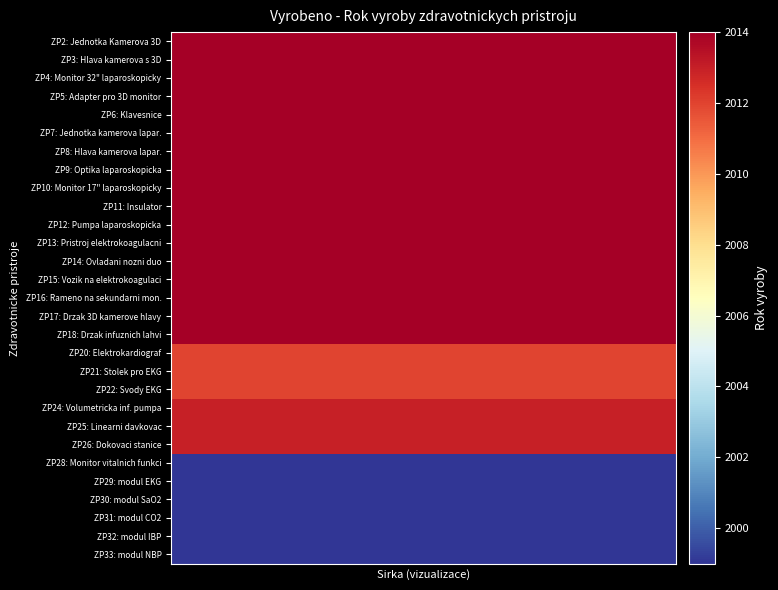

Reading left to right, what are all the values shown in this chart?

ZP2: Jednotka Kamerova 3D: 2014	2014	2014	2014	2014	2014	2014	2014	2014	2014	2014	2014	2014	2014	2014	2014	2014	2014	2014	2014	2014	2014	2014	2014	2014	2014	2014	2014	2014	2014
ZP3: Hlava kamerova s 3D: 2014	2014	2014	2014	2014	2014	2014	2014	2014	2014	2014	2014	2014	2014	2014	2014	2014	2014	2014	2014	2014	2014	2014	2014	2014	2014	2014	2014	2014	2014
ZP4: Monitor 32" laparoskopicky: 2014	2014	2014	2014	2014	2014	2014	2014	2014	2014	2014	2014	2014	2014	2014	2014	2014	2014	2014	2014	2014	2014	2014	2014	2014	2014	2014	2014	2014	2014
ZP5: Adapter pro 3D monitor: 2014	2014	2014	2014	2014	2014	2014	2014	2014	2014	2014	2014	2014	2014	2014	2014	2014	2014	2014	2014	2014	2014	2014	2014	2014	2014	2014	2014	2014	2014
ZP6: Klavesnice: 2014	2014	2014	2014	2014	2014	2014	2014	2014	2014	2014	2014	2014	2014	2014	2014	2014	2014	2014	2014	2014	2014	2014	2014	2014	2014	2014	2014	2014	2014
ZP7: Jednotka kamerova lapar.: 2014	2014	2014	2014	2014	2014	2014	2014	2014	2014	2014	2014	2014	2014	2014	2014	2014	2014	2014	2014	2014	2014	2014	2014	2014	2014	2014	2014	2014	2014
ZP8: Hlava kamerova lapar.: 2014	2014	2014	2014	2014	2014	2014	2014	2014	2014	2014	2014	2014	2014	2014	2014	2014	2014	2014	2014	2014	2014	2014	2014	2014	2014	2014	2014	2014	2014
ZP9: Optika laparoskopicka: 2014	2014	2014	2014	2014	2014	2014	2014	2014	2014	2014	2014	2014	2014	2014	2014	2014	2014	2014	2014	2014	2014	2014	2014	2014	2014	2014	2014	2014	2014
ZP10: Monitor 17" laparoskopicky: 2014	2014	2014	2014	2014	2014	2014	2014	2014	2014	2014	2014	2014	2014	2014	2014	2014	2014	2014	2014	2014	2014	2014	2014	2014	2014	2014	2014	2014	2014
ZP11: Insulator: 2014	2014	2014	2014	2014	2014	2014	2014	2014	2014	2014	2014	2014	2014	2014	2014	2014	2014	2014	2014	2014	2014	2014	2014	2014	2014	2014	2014	2014	2014
ZP12: Pumpa laparoskopicka: 2014	2014	2014	2014	2014	2014	2014	2014	2014	2014	2014	2014	2014	2014	2014	2014	2014	2014	2014	2014	2014	2014	2014	2014	2014	2014	2014	2014	2014	2014
ZP13: Pristroj elektrokoagulacni: 2014	2014	2014	2014	2014	2014	2014	2014	2014	2014	2014	2014	2014	2014	2014	2014	2014	2014	2014	2014	2014	2014	2014	2014	2014	2014	2014	2014	2014	2014
ZP14: Ovladani nozni duo: 2014	2014	2014	2014	2014	2014	2014	2014	2014	2014	2014	2014	2014	2014	2014	2014	2014	2014	2014	2014	2014	2014	2014	2014	2014	2014	2014	2014	2014	2014
ZP15: Vozik na elektrokoagulaci: 2014	2014	2014	2014	2014	2014	2014	2014	2014	2014	2014	2014	2014	2014	2014	2014	2014	2014	2014	2014	2014	2014	2014	2014	2014	2014	2014	2014	2014	2014
ZP16: Rameno na sekundarni mon.: 2014	2014	2014	2014	2014	2014	2014	2014	2014	2014	2014	2014	2014	2014	2014	2014	2014	2014	2014	2014	2014	2014	2014	2014	2014	2014	2014	2014	2014	2014
ZP17: Drzak 3D kamerove hlavy: 2014	2014	2014	2014	2014	2014	2014	2014	2014	2014	2014	2014	2014	2014	2014	2014	2014	2014	2014	2014	2014	2014	2014	2014	2014	2014	2014	2014	2014	2014
ZP18: Drzak infuznich lahvi: 2014	2014	2014	2014	2014	2014	2014	2014	2014	2014	2014	2014	2014	2014	2014	2014	2014	2014	2014	2014	2014	2014	2014	2014	2014	2014	2014	2014	2014	2014
ZP20: Elektrokardiograf: 2012	2012	2012	2012	2012	2012	2012	2012	2012	2012	2012	2012	2012	2012	2012	2012	2012	2012	2012	2012	2012	2012	2012	2012	2012	2012	2012	2012	2012	2012
ZP21: Stolek pro EKG: 2012	2012	2012	2012	2012	2012	2012	2012	2012	2012	2012	2012	2012	2012	2012	2012	2012	2012	2012	2012	2012	2012	2012	2012	2012	2012	2012	2012	2012	2012
ZP22: Svody EKG: 2012	2012	2012	2012	2012	2012	2012	2012	2012	2012	2012	2012	2012	2012	2012	2012	2012	2012	2012	2012	2012	2012	2012	2012	2012	2012	2012	2012	2012	2012
ZP24: Volumetricka inf. pumpa: 2013	2013	2013	2013	2013	2013	2013	2013	2013	2013	2013	2013	2013	2013	2013	2013	2013	2013	2013	2013	2013	2013	2013	2013	2013	2013	2013	2013	2013	2013
ZP25: Linearni davkovac: 2013	2013	2013	2013	2013	2013	2013	2013	2013	2013	2013	2013	2013	2013	2013	2013	2013	2013	2013	2013	2013	2013	2013	2013	2013	2013	2013	2013	2013	2013
ZP26: Dokovaci stanice: 2013	2013	2013	2013	2013	2013	2013	2013	2013	2013	2013	2013	2013	2013	2013	2013	2013	2013	2013	2013	2013	2013	2013	2013	2013	2013	2013	2013	2013	2013
ZP28: Monitor vitalnich funkci: 1999	1999	1999	1999	1999	1999	1999	1999	1999	1999	1999	1999	1999	1999	1999	1999	1999	1999	1999	1999	1999	1999	1999	1999	1999	1999	1999	1999	1999	1999
ZP29: modul EKG: 1999	1999	1999	1999	1999	1999	1999	1999	1999	1999	1999	1999	1999	1999	1999	1999	1999	1999	1999	1999	1999	1999	1999	1999	1999	1999	1999	1999	1999	1999
ZP30: modul SaO2: 1999	1999	1999	1999	1999	1999	1999	1999	1999	1999	1999	1999	1999	1999	1999	1999	1999	1999	1999	1999	1999	1999	1999	1999	1999	1999	1999	1999	1999	1999
ZP31: modul CO2: 1999	1999	1999	1999	1999	1999	1999	1999	1999	1999	1999	1999	1999	1999	1999	1999	1999	1999	1999	1999	1999	1999	1999	1999	1999	1999	1999	1999	1999	1999
ZP32: modul IBP: 1999	1999	1999	1999	1999	1999	1999	1999	1999	1999	1999	1999	1999	1999	1999	1999	1999	1999	1999	1999	1999	1999	1999	1999	1999	1999	1999	1999	1999	1999
ZP33: modul NBP: 1999	1999	1999	1999	1999	1999	1999	1999	1999	1999	1999	1999	1999	1999	1999	1999	1999	1999	1999	1999	1999	1999	1999	1999	1999	1999	1999	1999	1999	1999